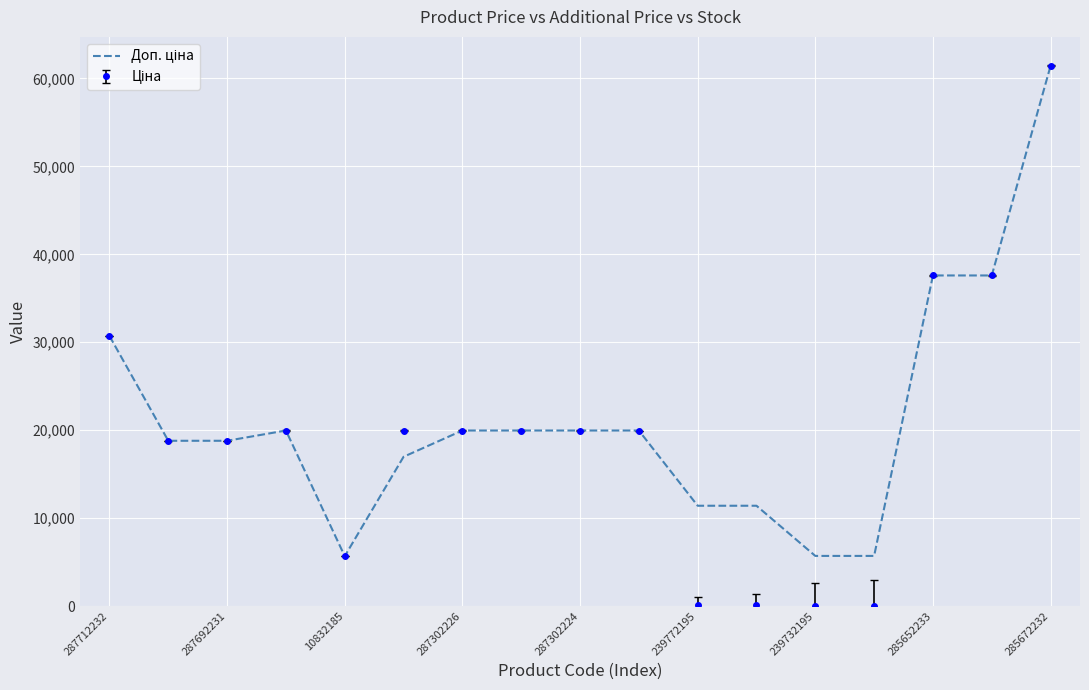

What is the maximum value shown in the chart?

61434.3